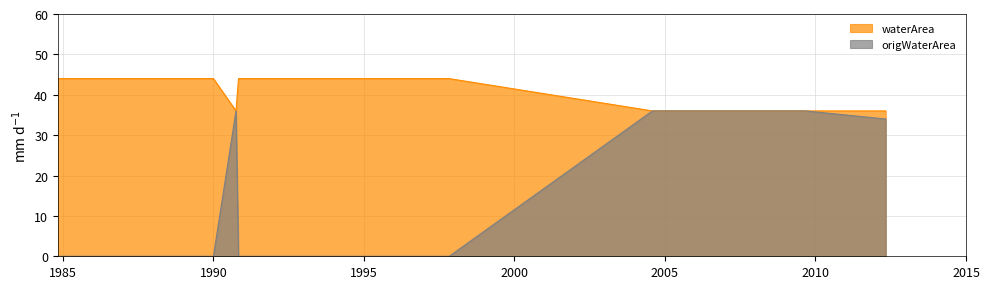

Reading right to left, transcribe all the data shown in this chart.

waterArea: 36	36	36	36	36	44	44	44	44	44	44	44	44	44	44	44	44	44	44	44	44	44	44	44	36	44	44	44	44	44	44	44	44	44	44	44	44	44	44	44
origWaterArea: 34	36	36	36	36	0	0	0	0	0	0	0	0	0	0	0	0	0	0	0	0	0	0	0	36	0	0	0	0	0	0	0	0	0	0	0	0	0	0	0